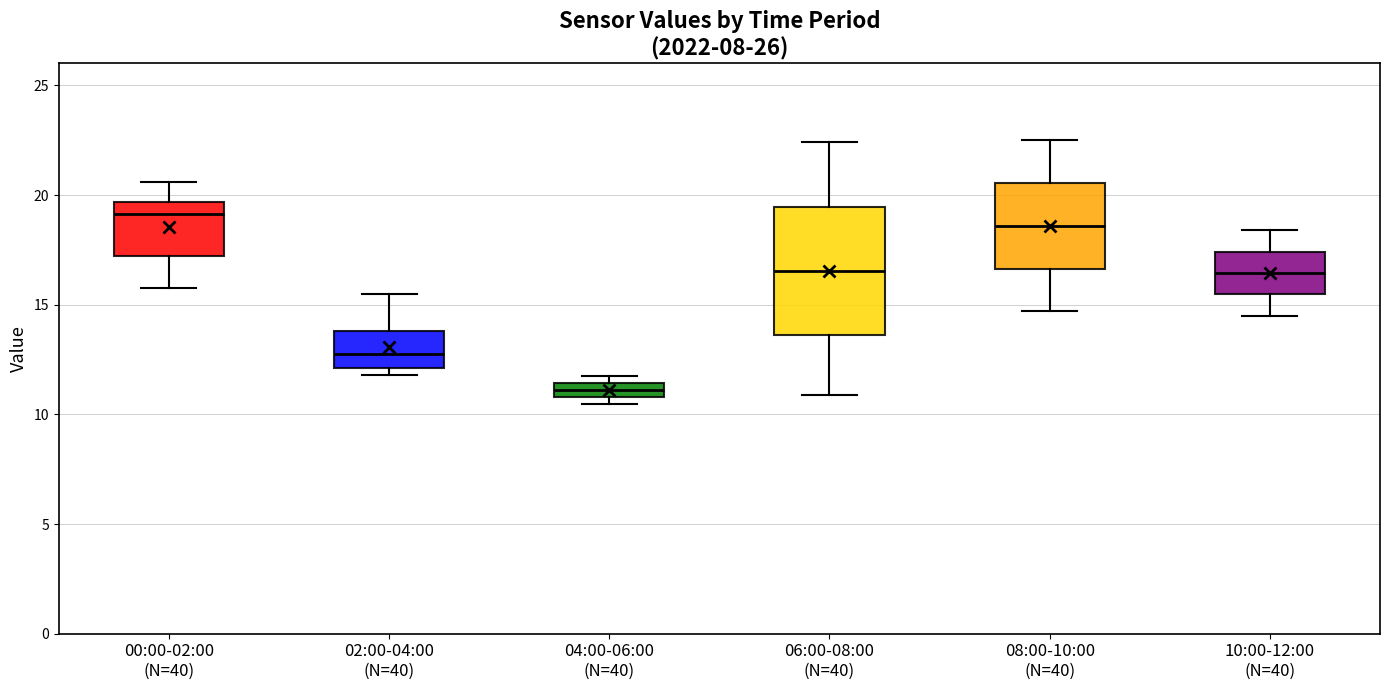

Where does the upper whisker of the box for 06:00-08:00 (N=40) end on the y-axis? The values are not printed on the chart, so give them approximately, as read against the axis.

22.5